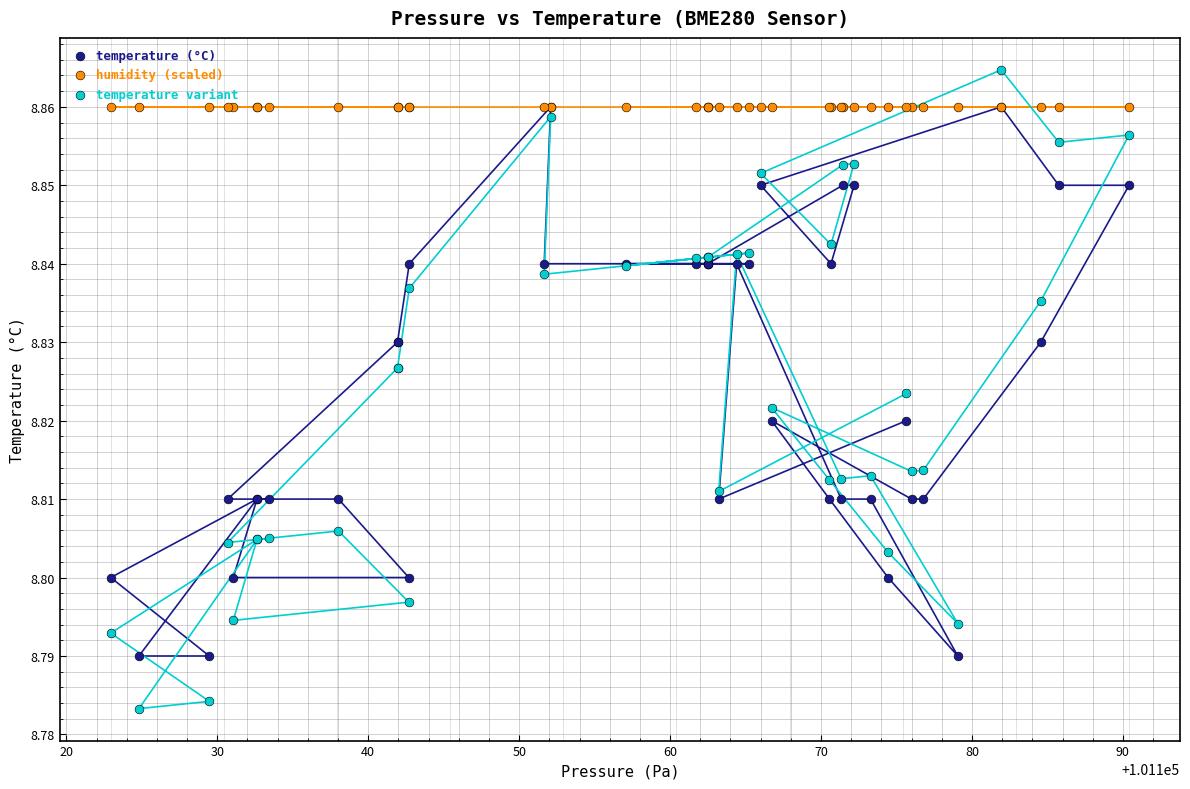

Which series contains the lowest Y value?

temperature variant